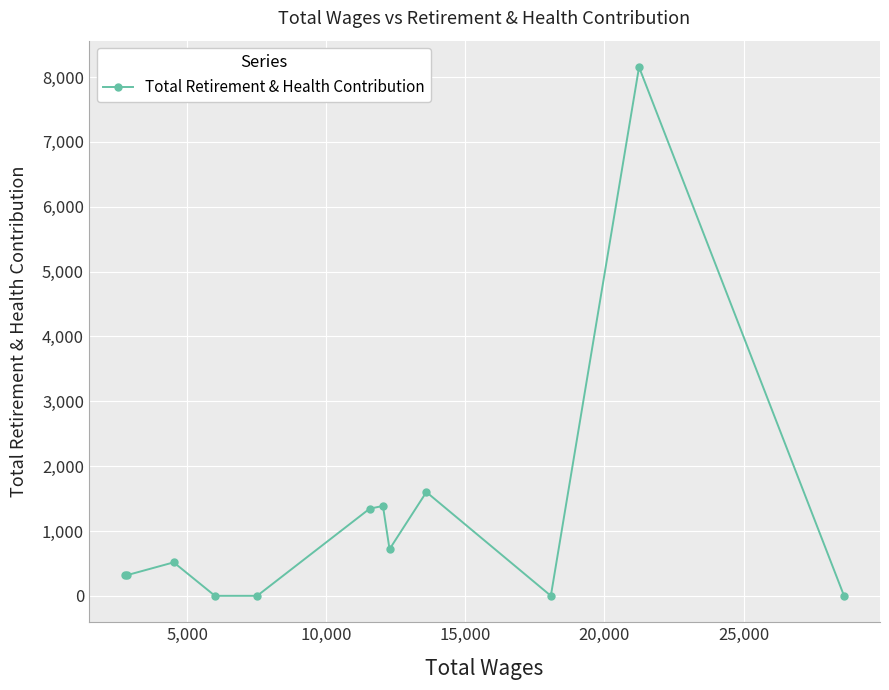

What is the difference between the maximum and second lowest values?

8154